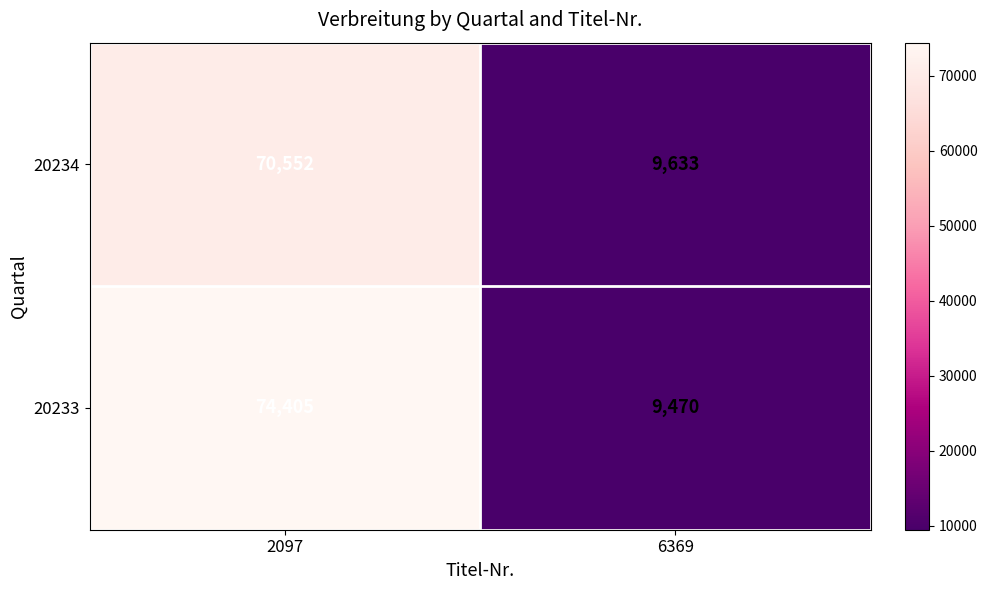

What is the greatest value displayed?

74405